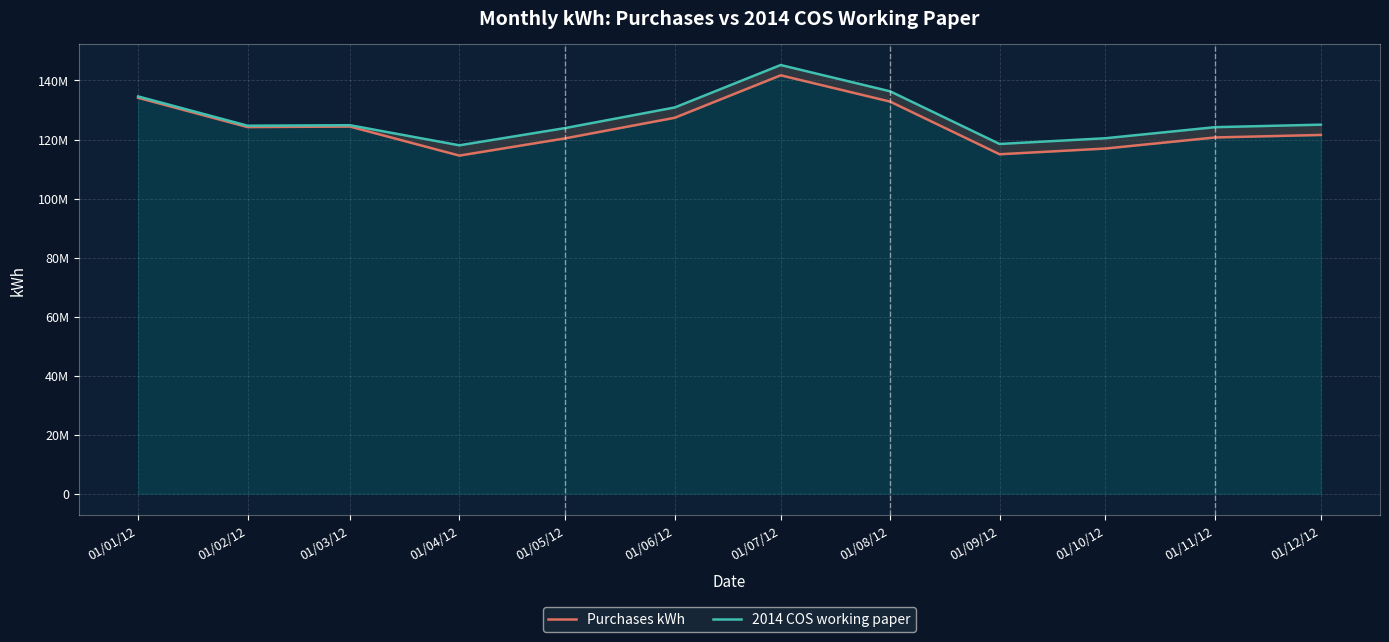

Reading left to right, transcribe all the data shown in this chart.

Purchases kWh: 01/01/12=134139861.5	01/02/12=124214753.8	01/03/12=124384646.2	01/04/12=114550515.4	01/05/12=120400400.0	01/06/12=127372618.2	01/07/12=141753854.6	01/08/12=132844609.1	01/09/12=115005427.3	01/10/12=116946700.0	01/11/12=120693809.1	01/12/12=121548763.6
2014 COS working paper: 01/01/12=134599030.0	01/02/12=124673922.3	01/03/12=124843814.6	01/04/12=118034723.4	01/05/12=123884608.0	01/06/12=130856826.2	01/07/12=145238062.6	01/08/12=136328817.1	01/09/12=118489635.3	01/10/12=120430908.0	01/11/12=124178017.1	01/12/12=125032971.7